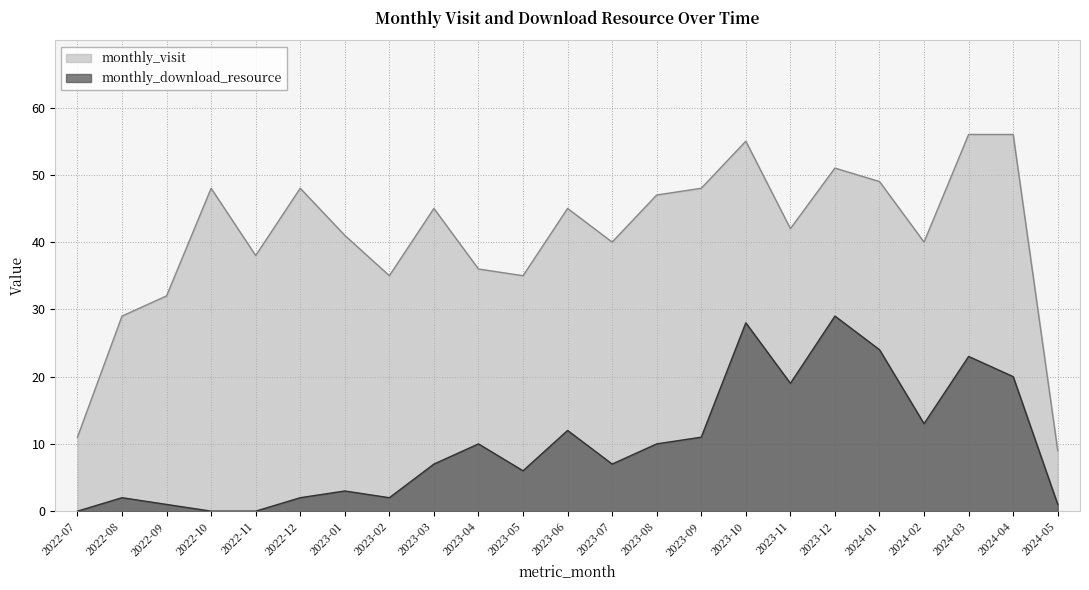

Which label corresponds to the largest value in the chart?

2024-03